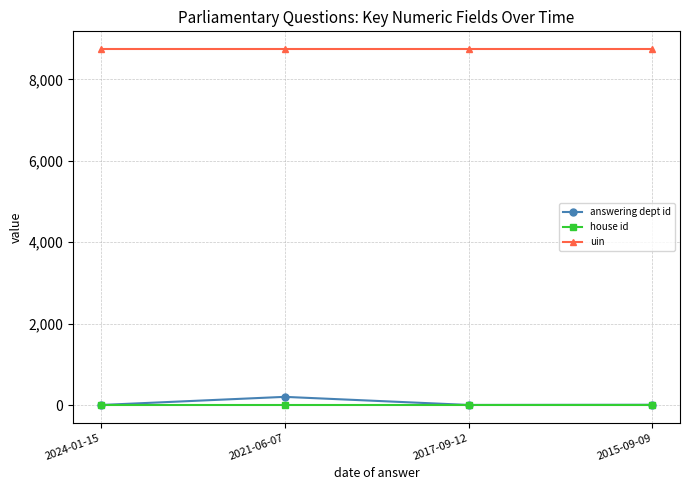

True or false: answering dept id and uin intersect in this chart.

False